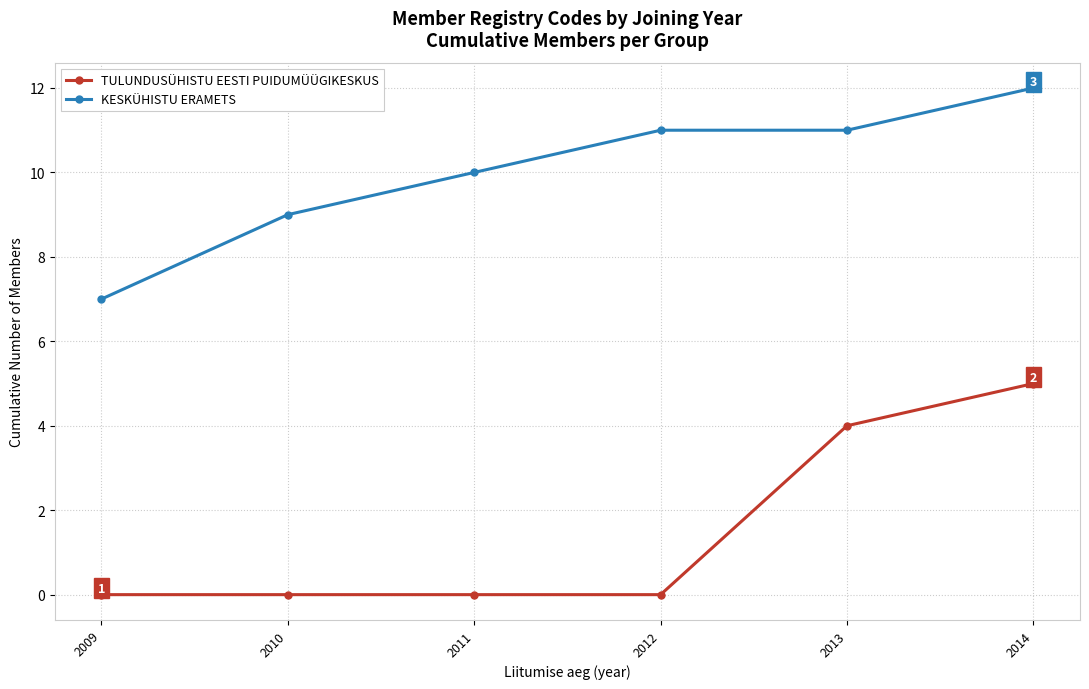

What is the sum of all KESKÜHISTU ERAMETS values?

60